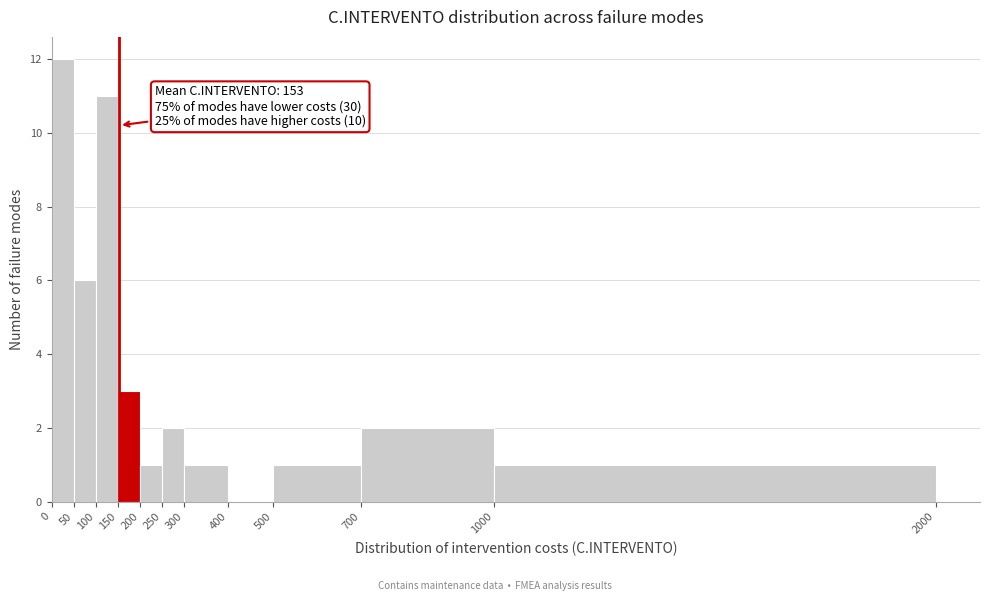

Which range on the x-axis has the tallest bar?

0 to 50